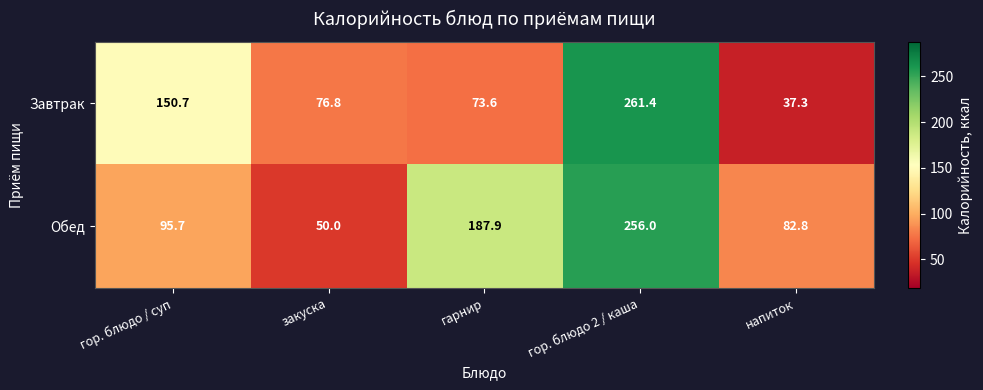

What is the difference between the Завтрак values at закуска and гарнир?

3.2